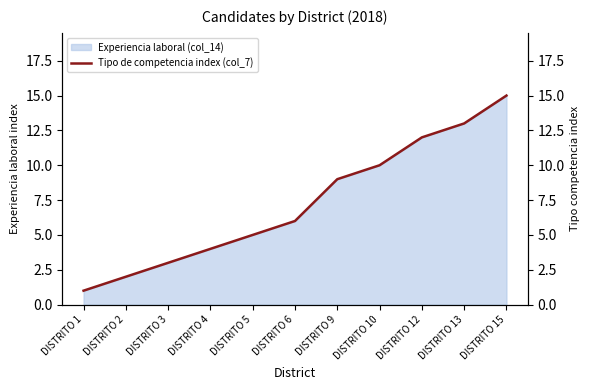

What is the difference between the second highest and minimum values?

12